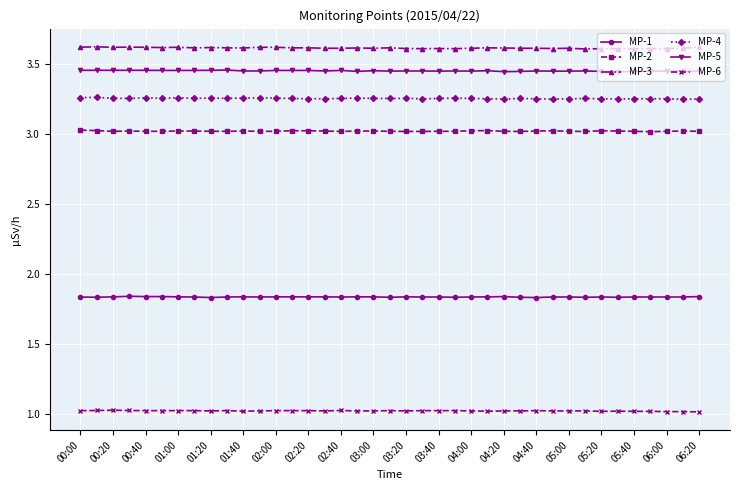

Rank the series by their maximum value, from lowest to highest.

MP-6, MP-1, MP-2, MP-4, MP-5, MP-3